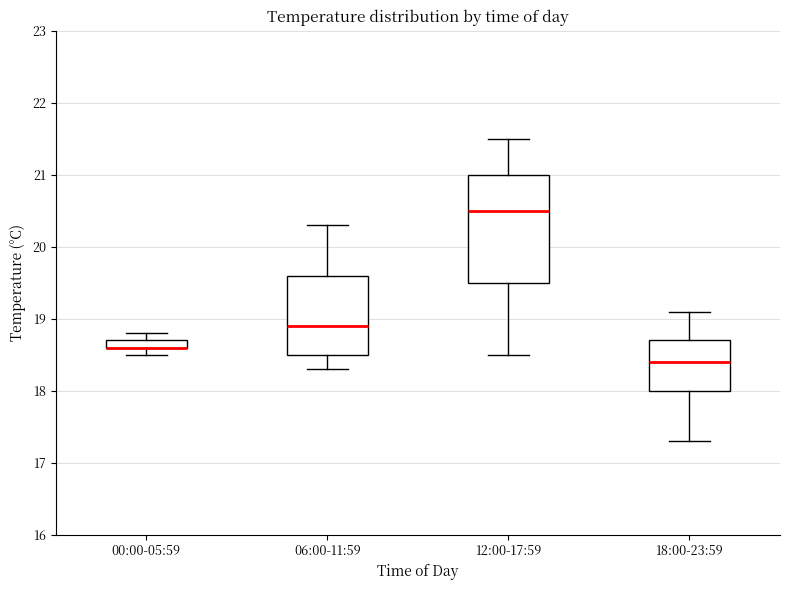

Where does the lower whisker of the box for 06:00-11:59 end on the y-axis? The values are not printed on the chart, so give them approximately, as read against the axis.

18.3